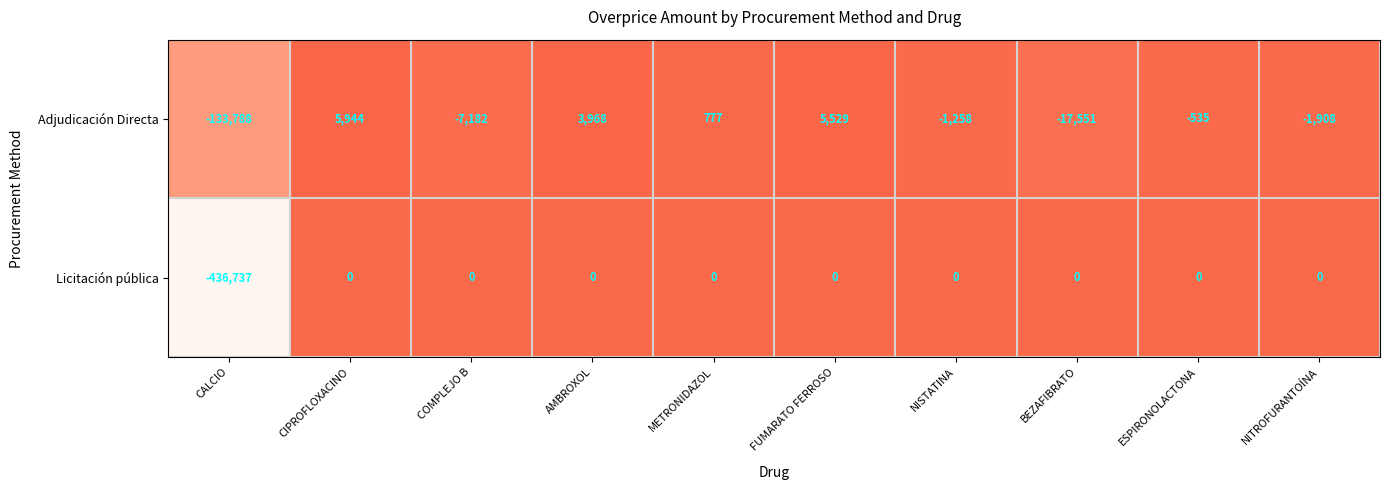

Reading left to right, transcribe all the data shown in this chart.

Adjudicación Directa: -133788	5944	-7182	3968	777	5529	-1258	-17551	-535	-1908
Licitación pública: -436737	0	0	0	0	0	0	0	0	0